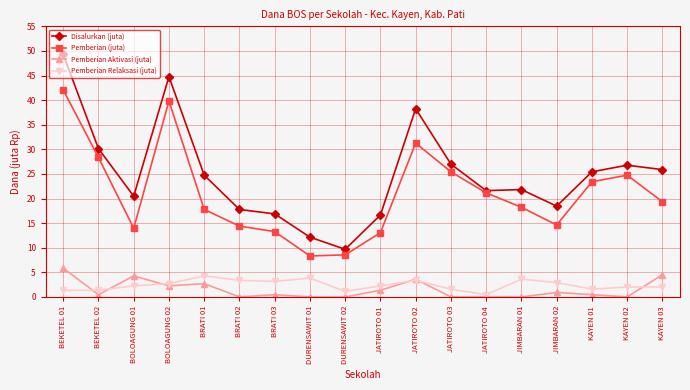

What is the approximate value of Pemberian Relaksasi (juta) at JATIROTO 03?

1.6